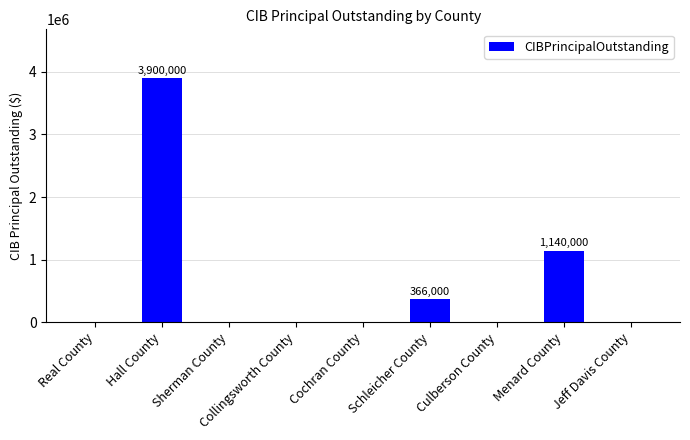

What is the maximum value shown in the chart?

3900000